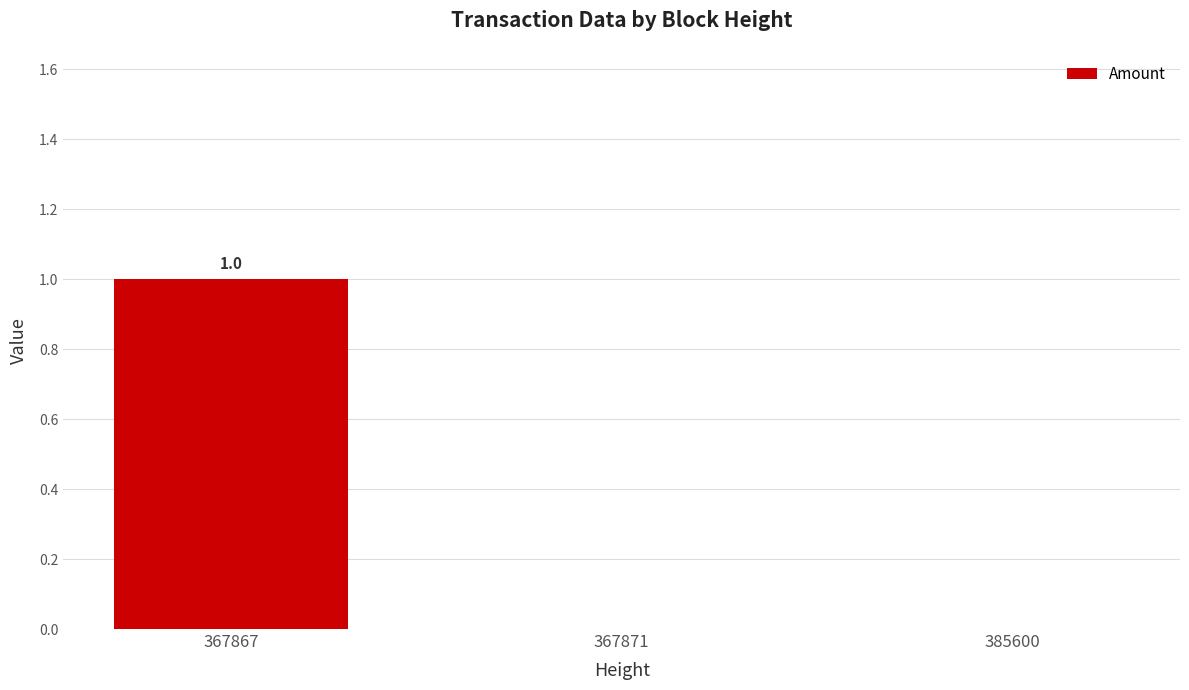

Reading left to right, transcribe all the data shown in this chart.

1	0	0